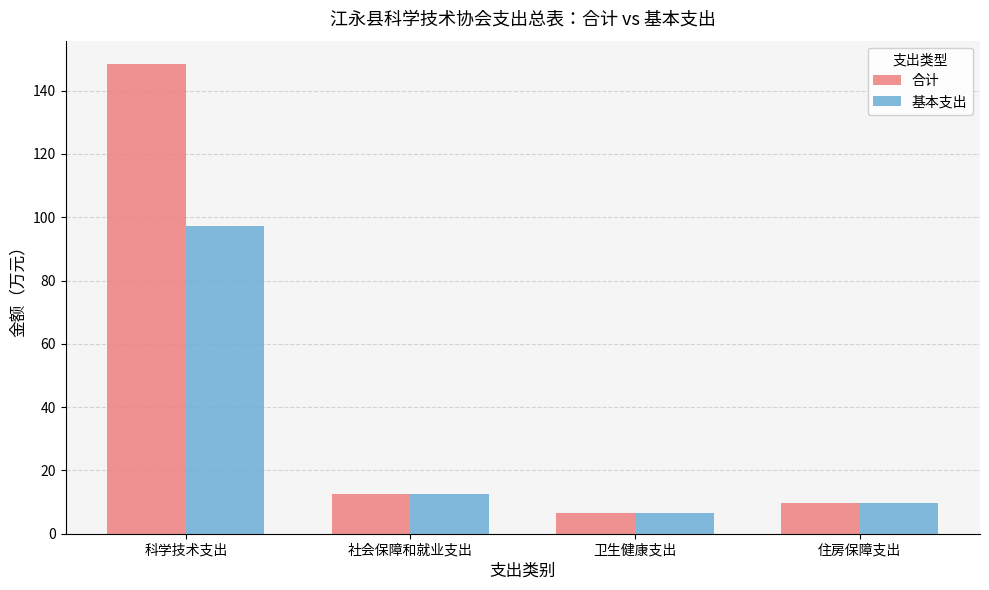

True or false: 合计 has a value of 6.6 at 卫生健康支出.

True